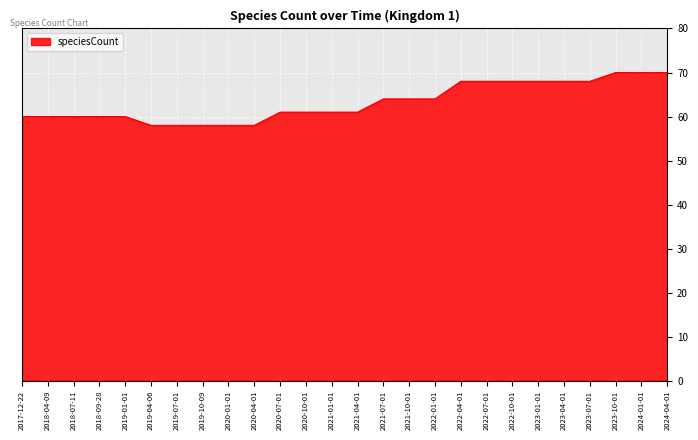

What is the maximum value shown in the chart?

70